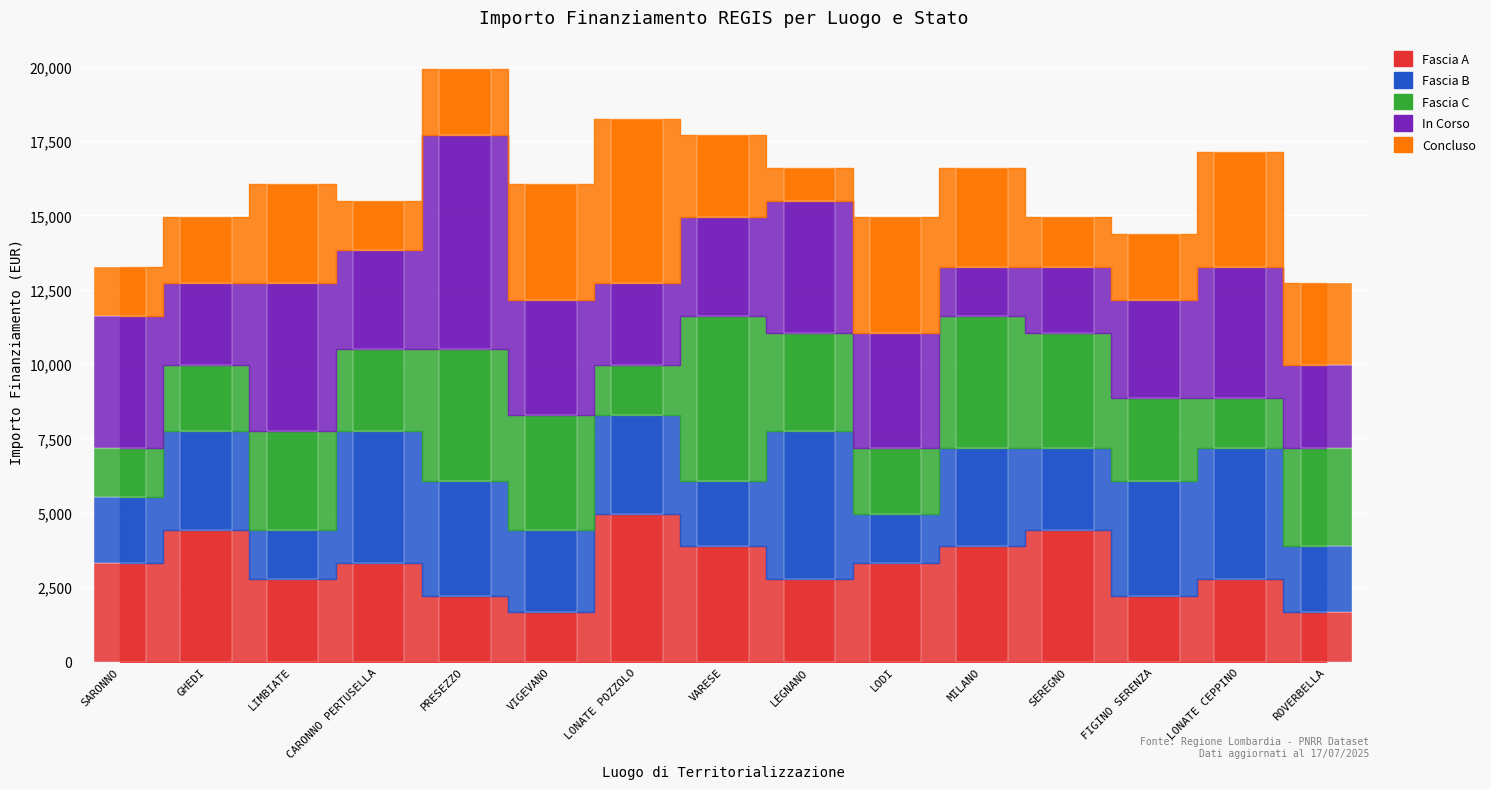

How many values in the In Corso series are below 3318?

5